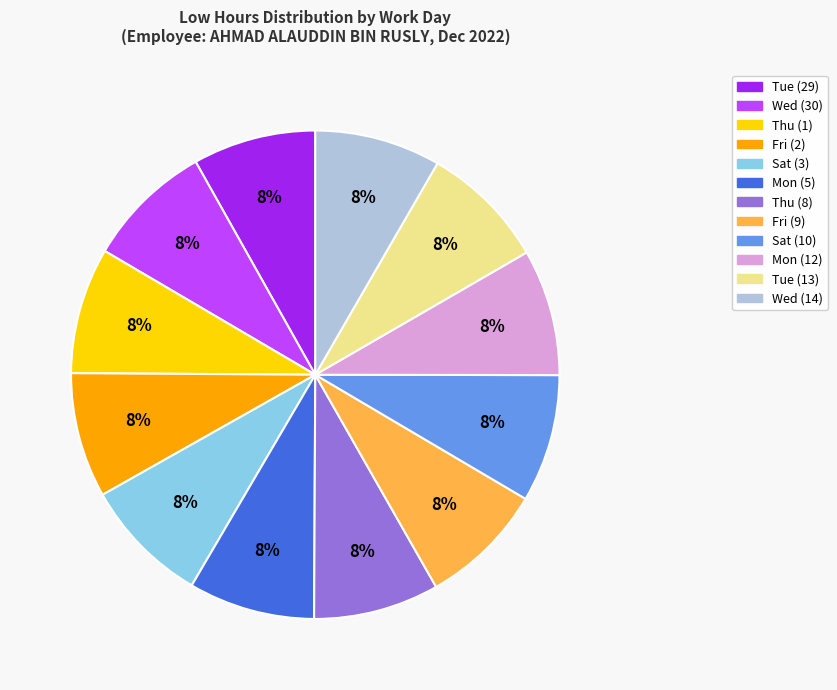

To the nearest percent, what is the combined percentage of Thu (8) and Mon (5)?

17%